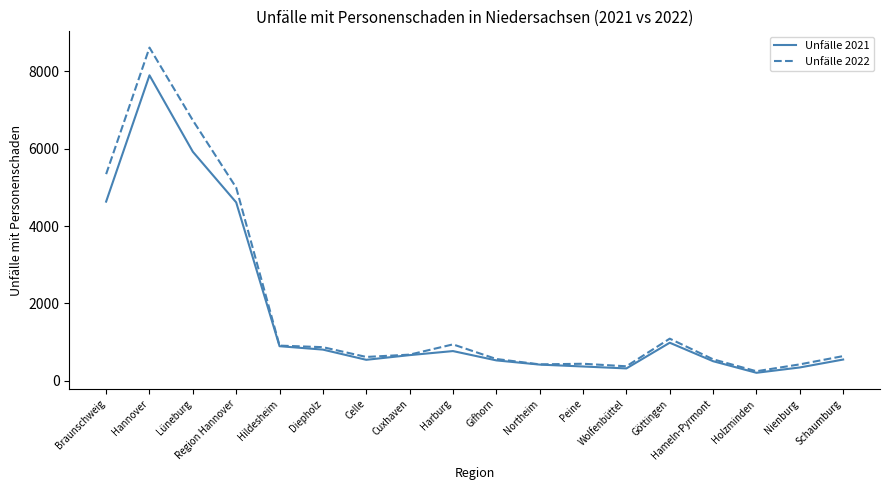

Where is the first local minimum for Unfälle 2021?

Celle